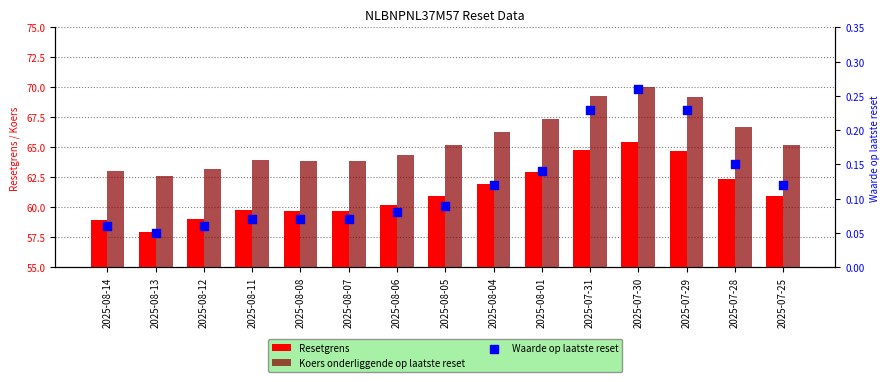

Which series reaches the maximum Y coordinate?

Koers onderliggende op laatste reset